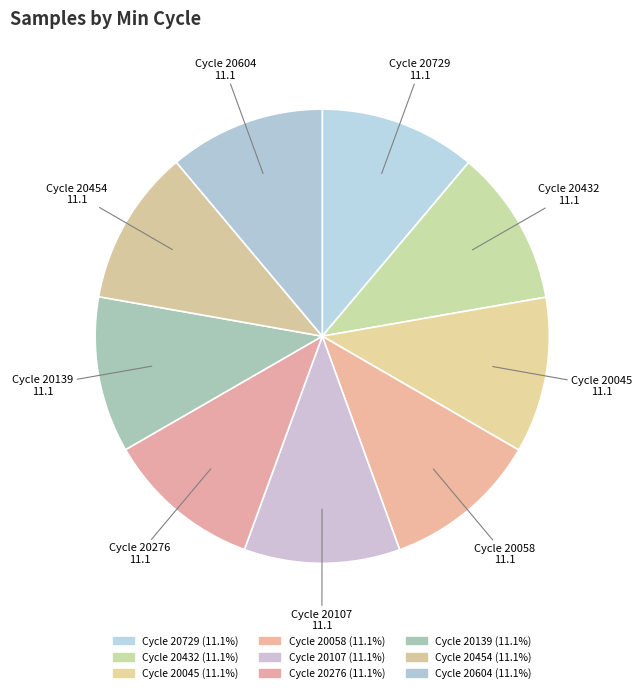

Is there a majority slice in this chart?

No